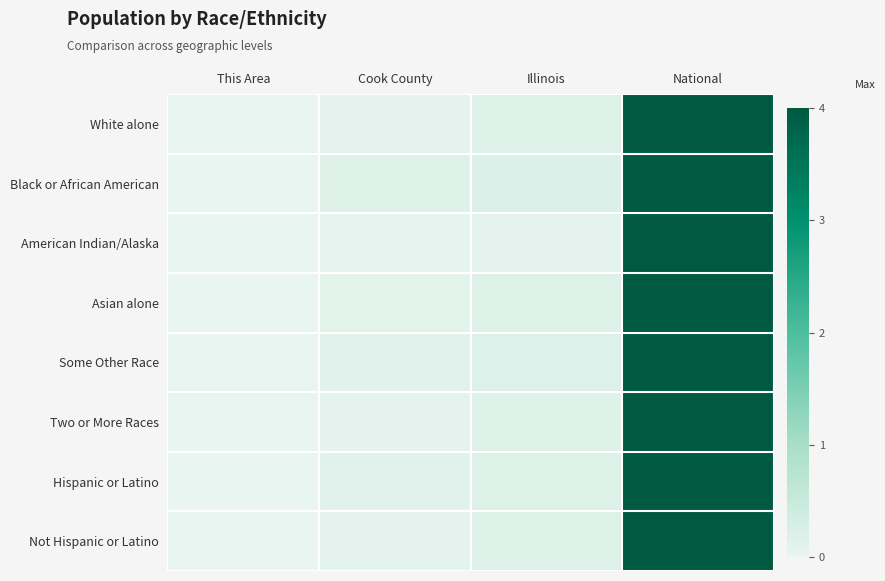

How many data points does each series have?

4